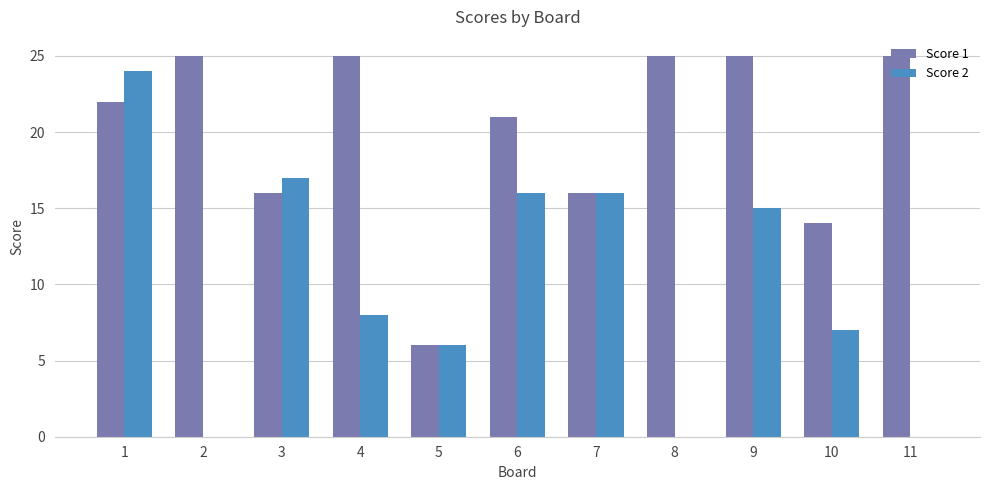

Reading left to right, transcribe all the data shown in this chart.

Score 1: 22	25	16	25	6	21	16	25	25	14	25
Score 2: 24	0	17	8	6	16	16	0	15	7	0